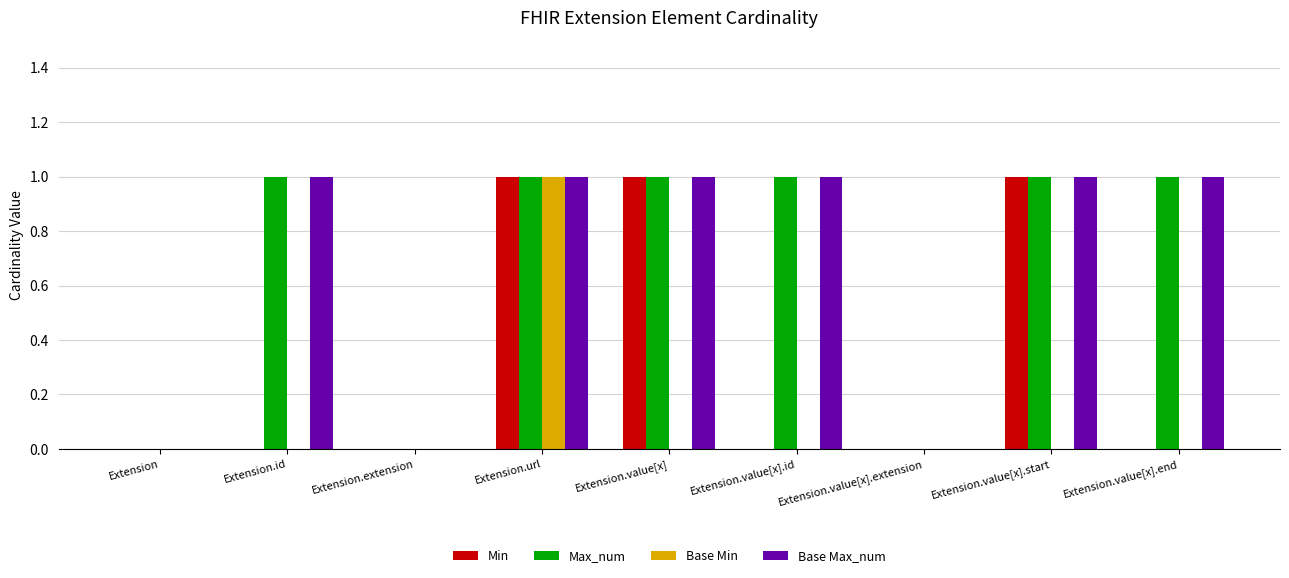

Is it true that Base Min equals 0 at Extension.id?

True